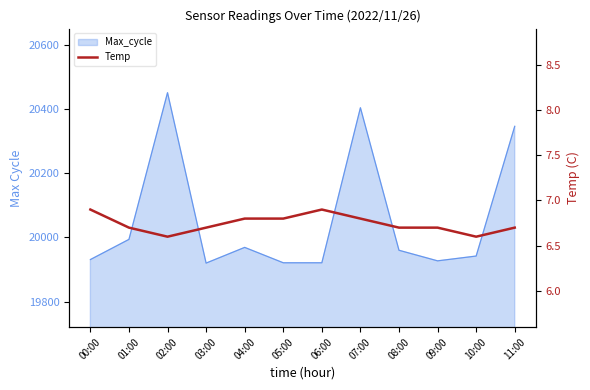

How many values are between 6 and 7?

12